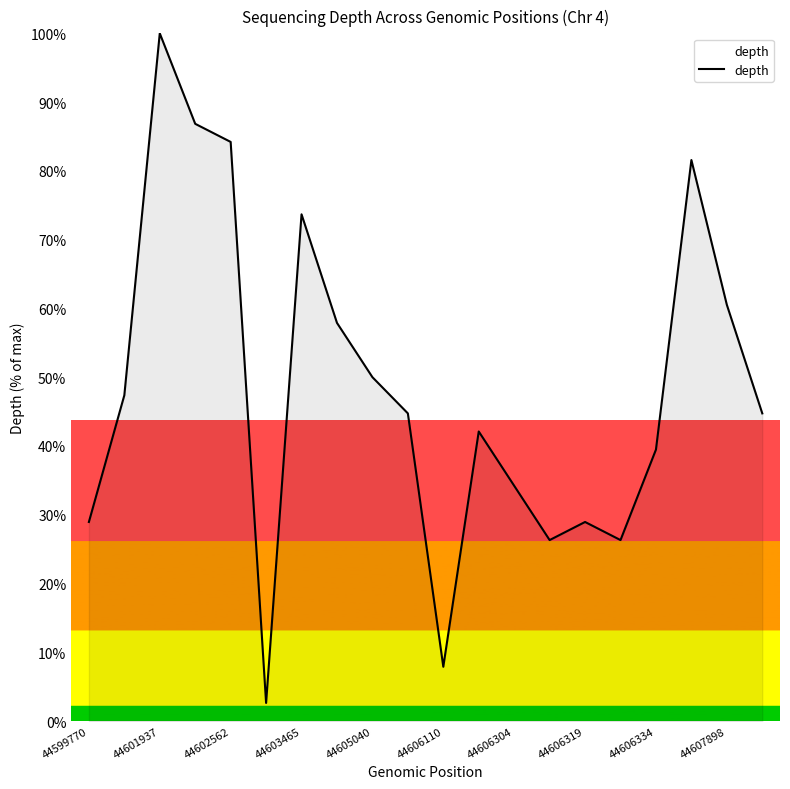

What is the smallest value displayed?

2.6